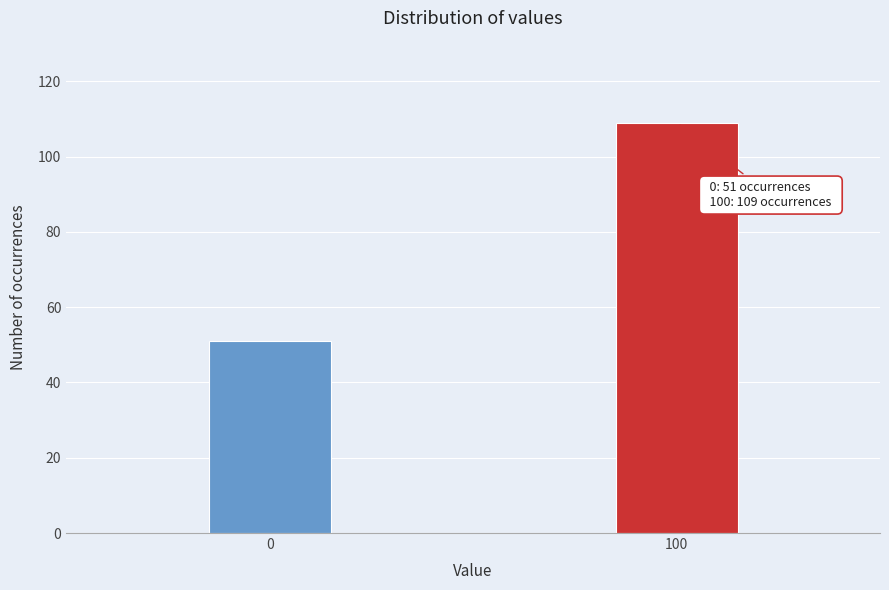

Reading right to left, transcribe all the data shown in this chart.

100=109	0=51